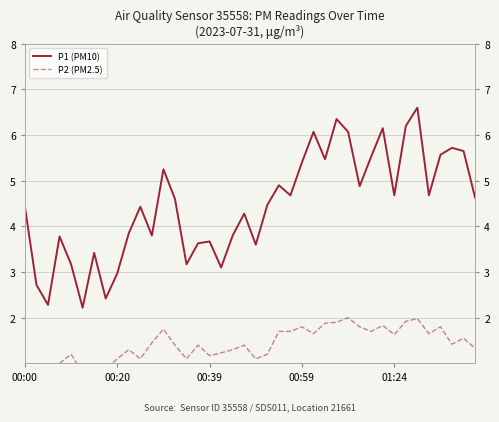

How many data points in P1 (PM10) are above 4?

24